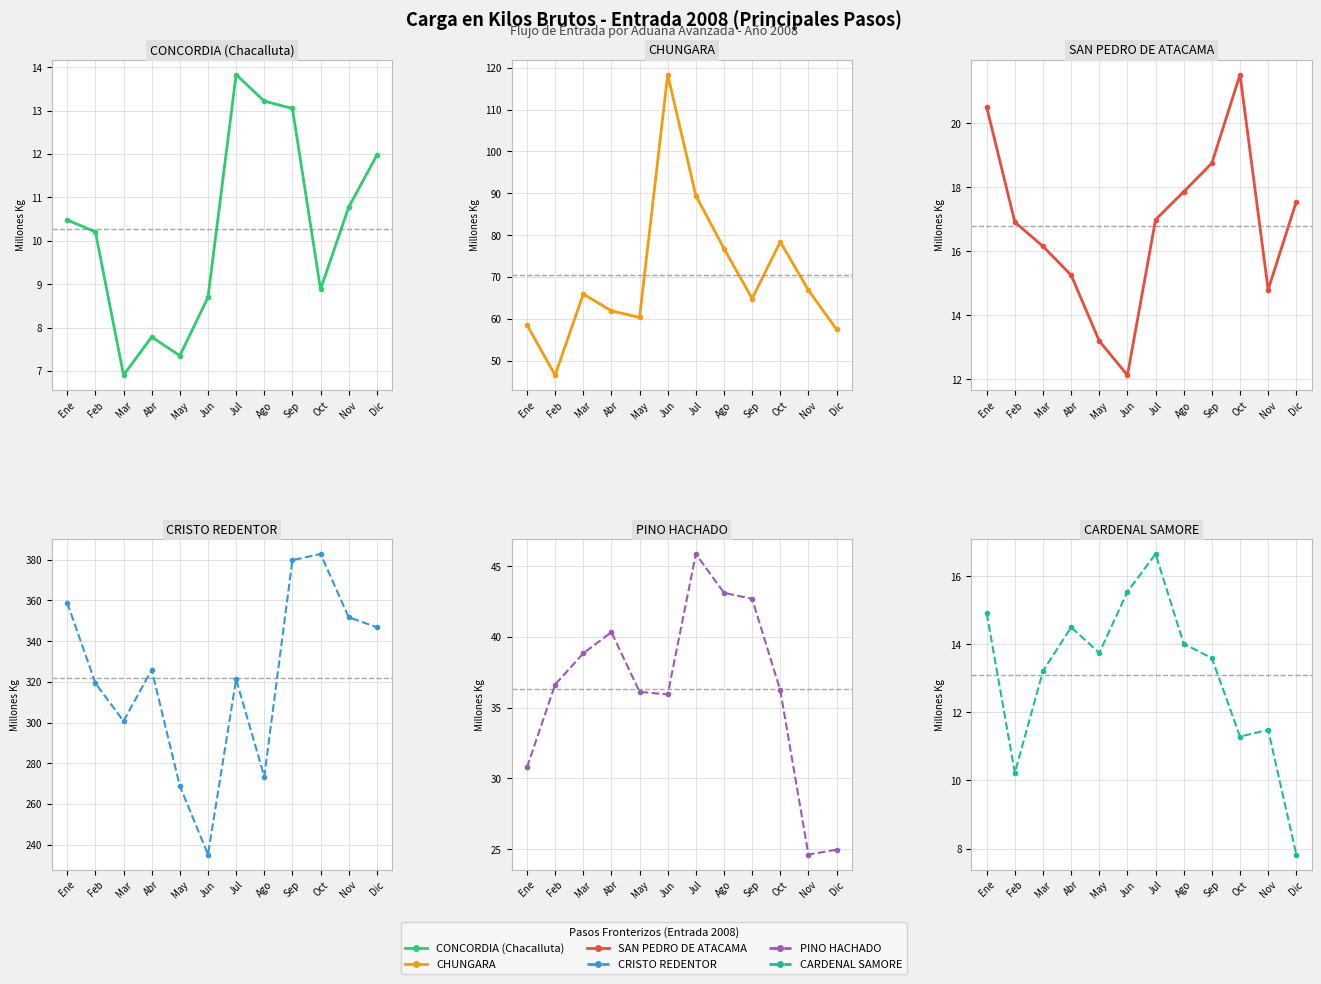

What is the value of the CHUNGARA point at the 10th from the left?

78.4